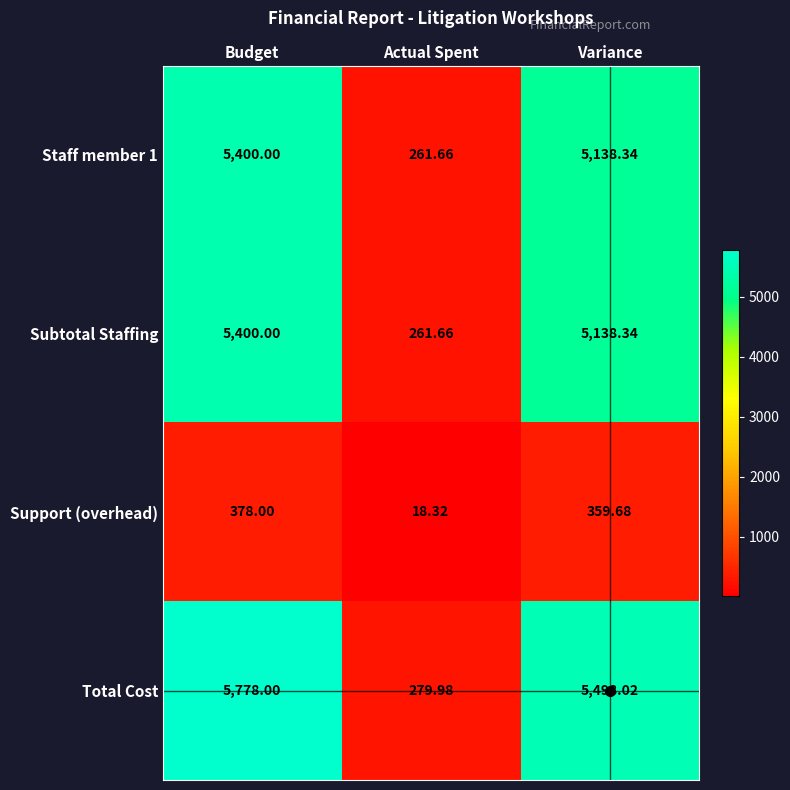

How many categories are shown in the chart?

3